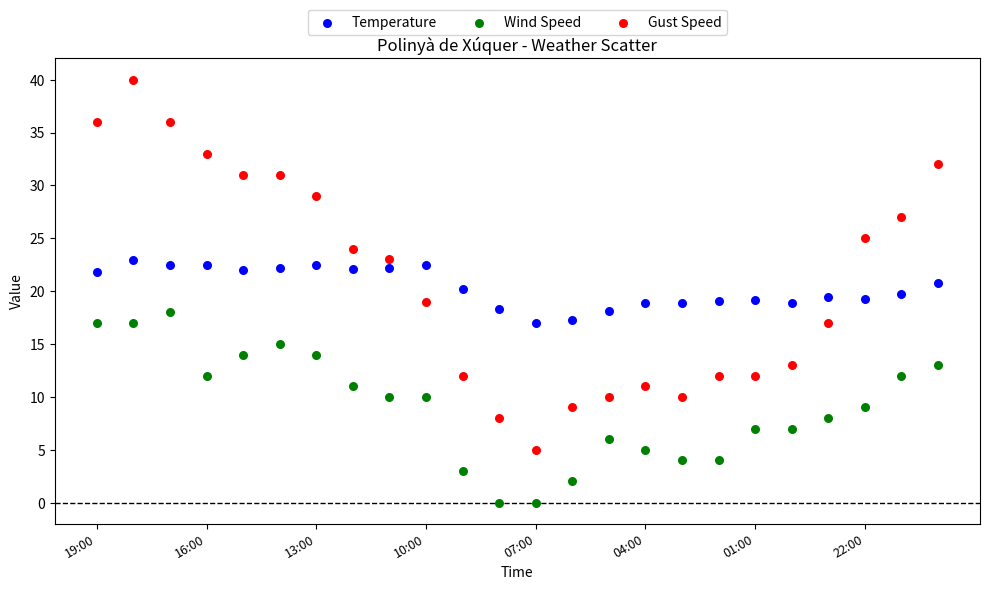

Across all data points, what is the range of Y values (max minus min)?

40.0